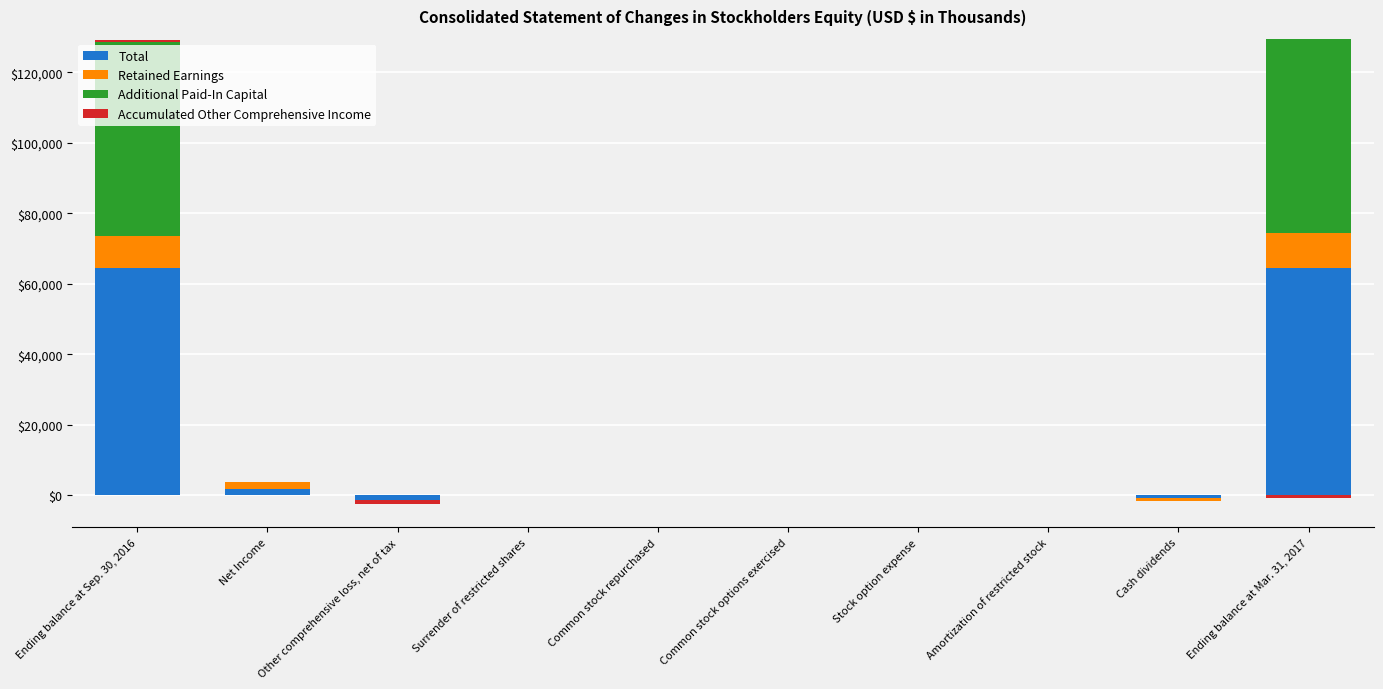

Is the value of Total at Surrender of restricted shares greater than the value of Additional Paid-In Capital at Net Income?

No